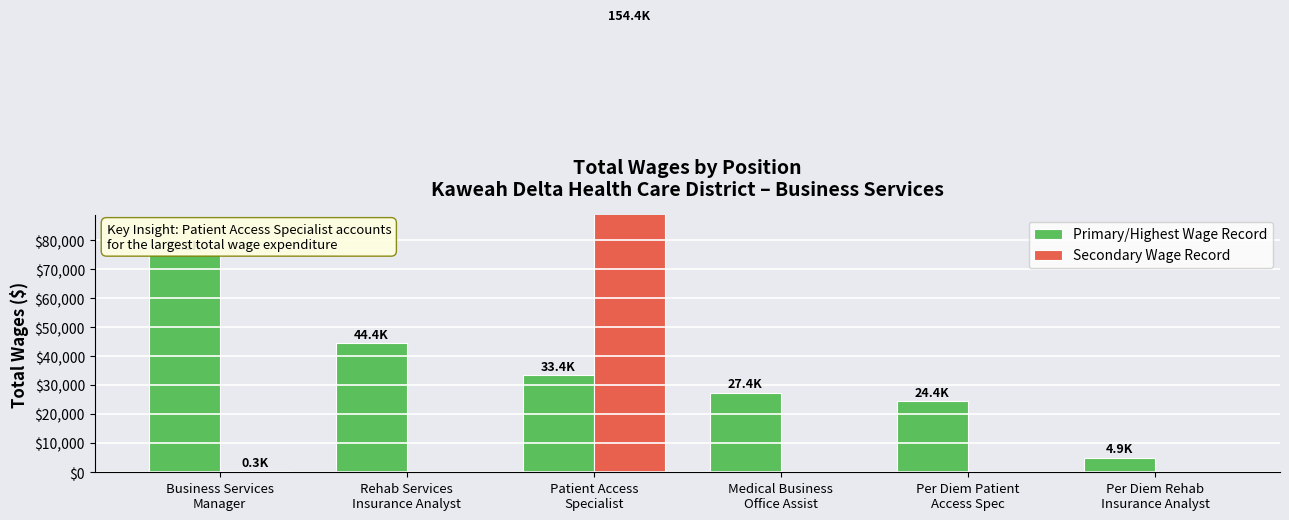

Are the bars horizontal?

No